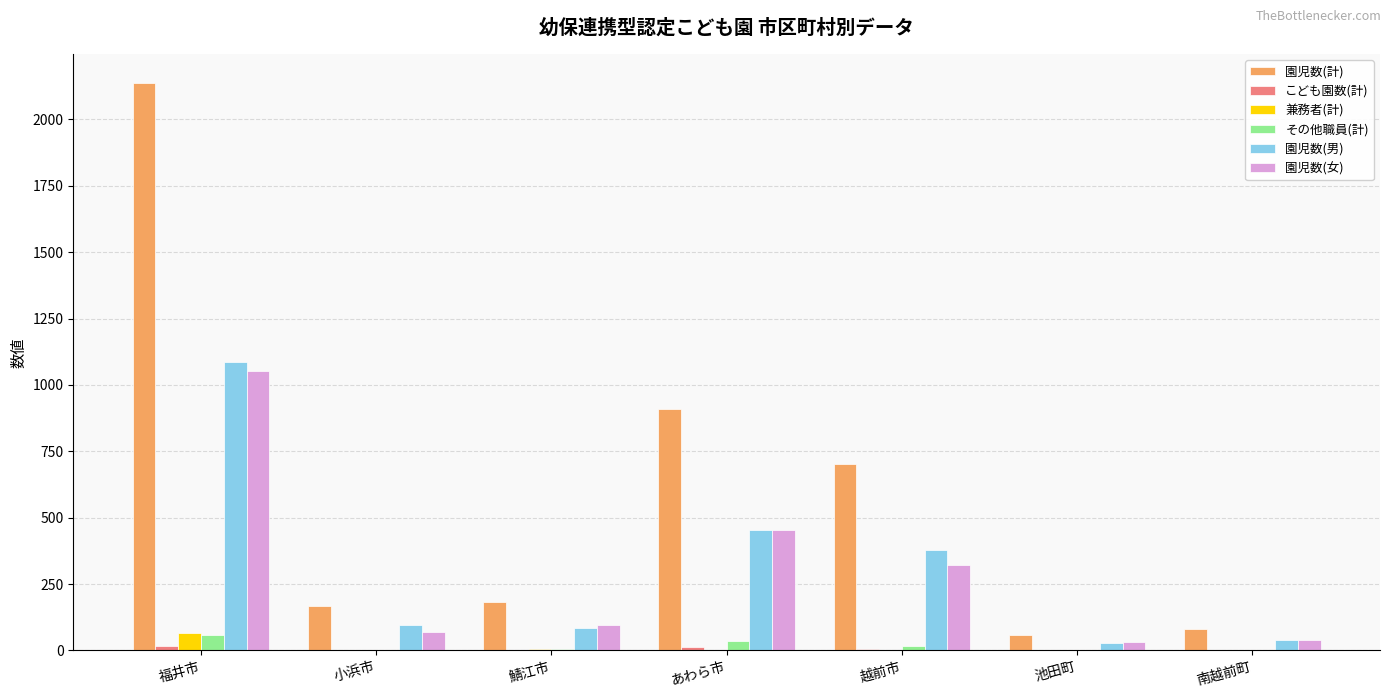

What is the total value across all series at 池田町?

122